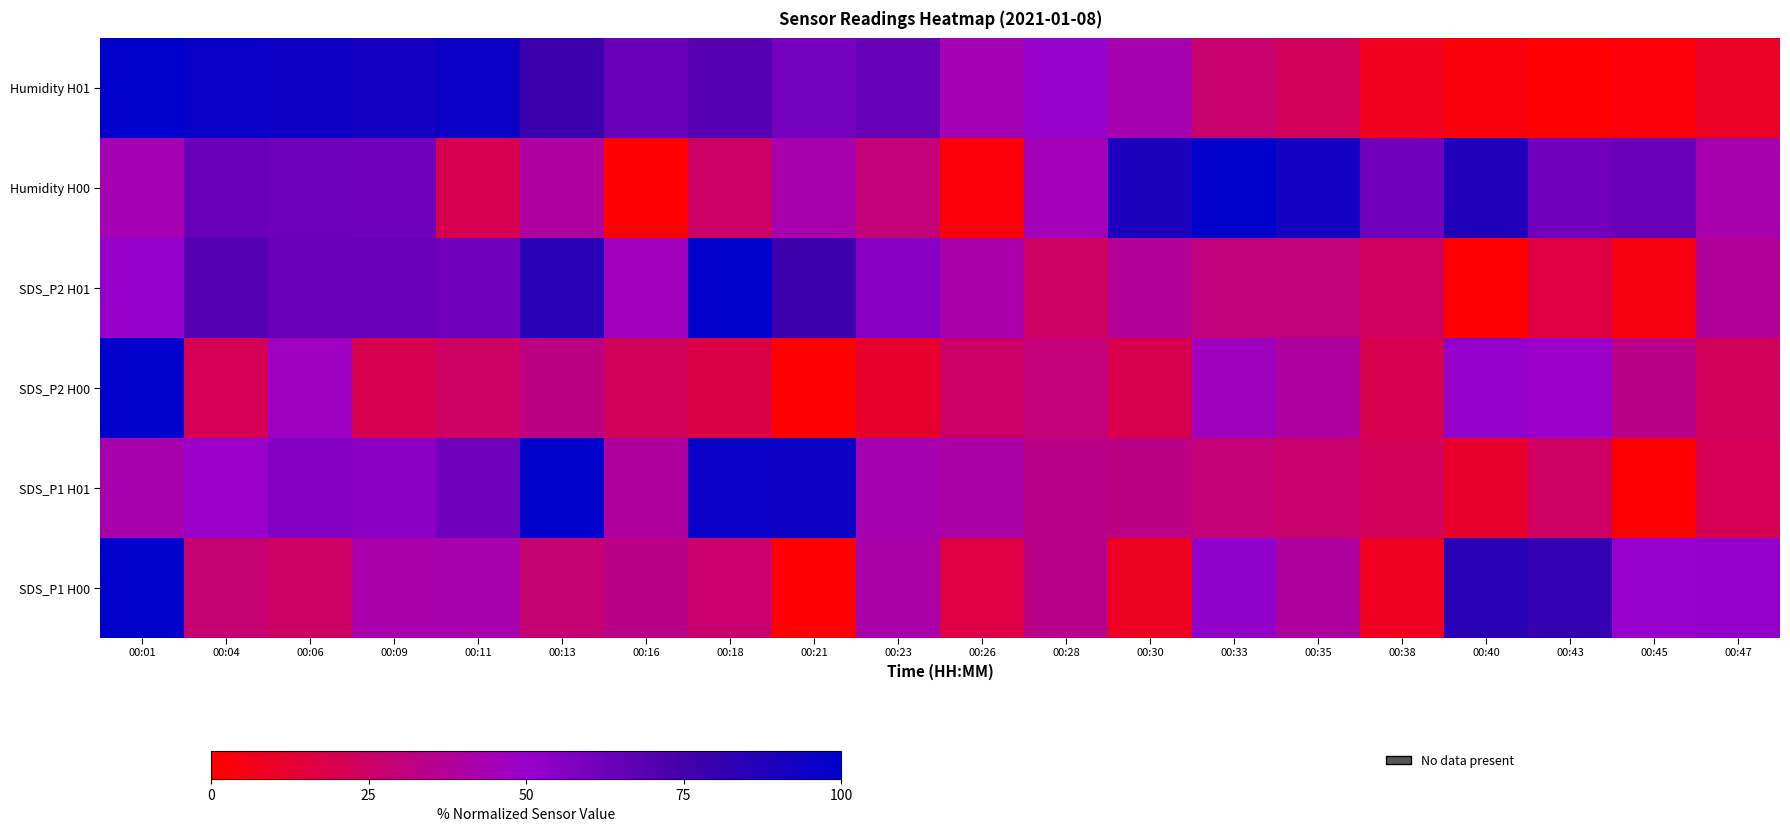

At how many categories does at least one series exceed 79?

13